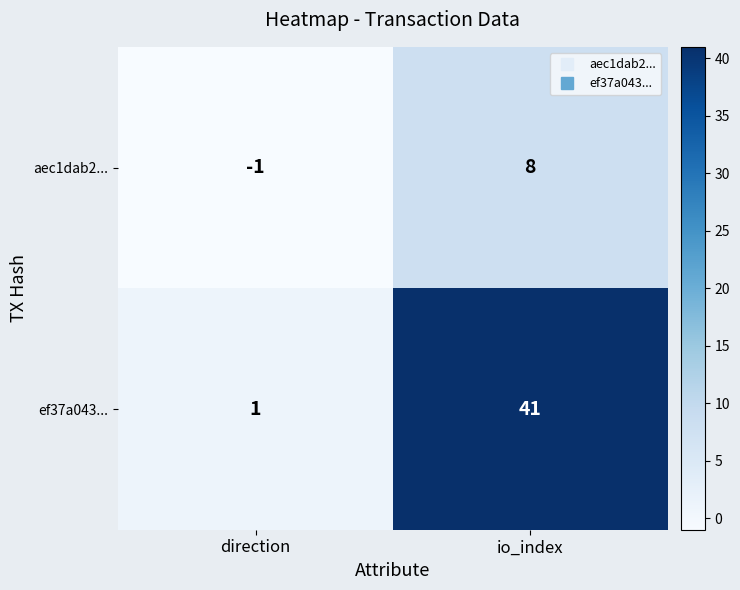

Reading left to right, transcribe all the data shown in this chart.

aec1dab2...: -1	8
ef37a043...: 1	41